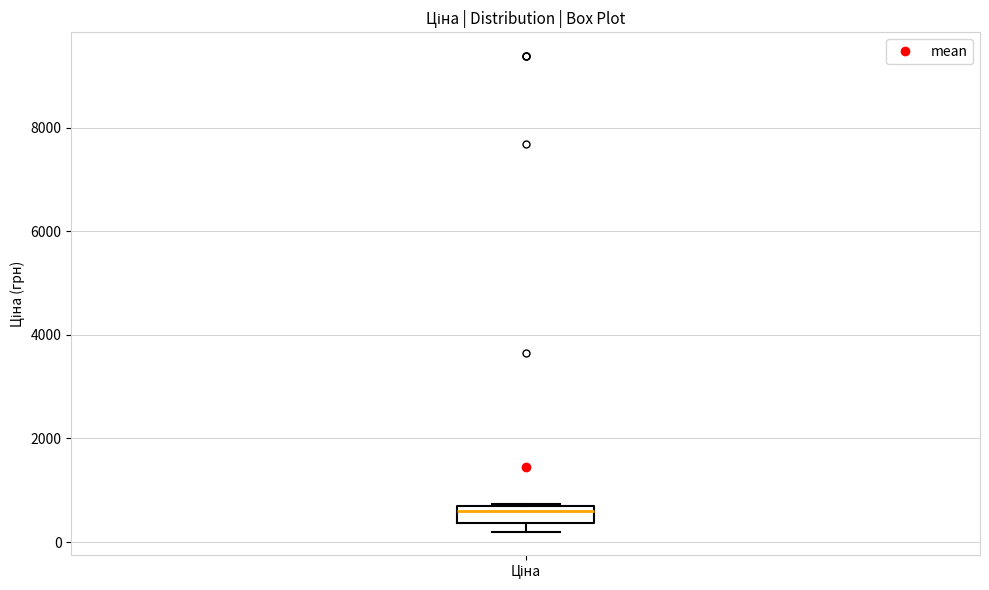

Read this box plot against the y-axis: the position of the median line, the range covered by the box, and the ends of both whiskers. The values are not printed on the chart, so give them approximately, as read against the axis.

median 600 (just below the box's upper edge), box 400 to 600, whiskers 200 to 800